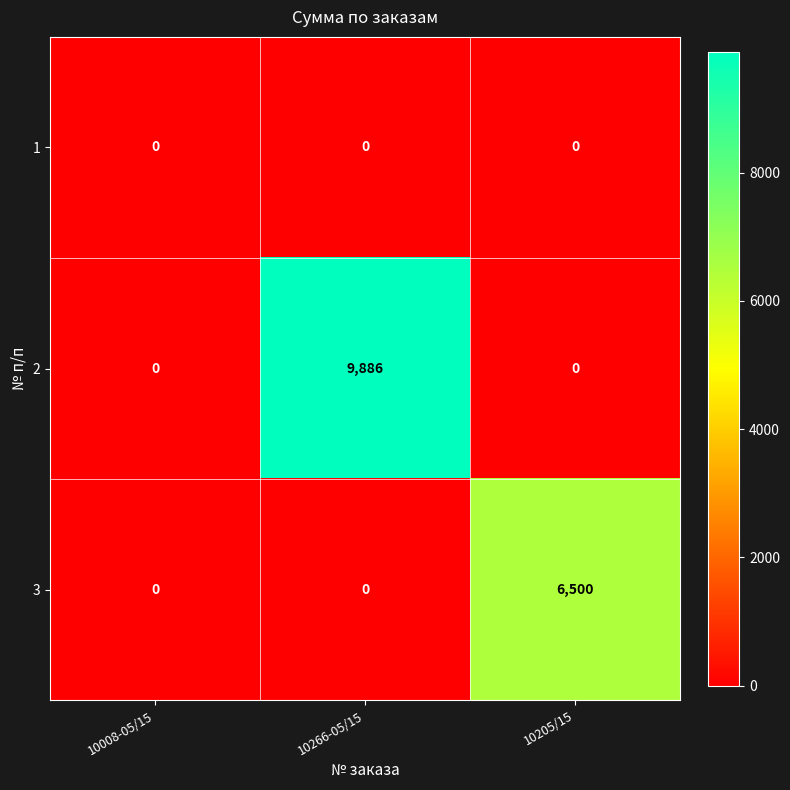

List the series in order of their peak value, highest first.

2, 3, 1